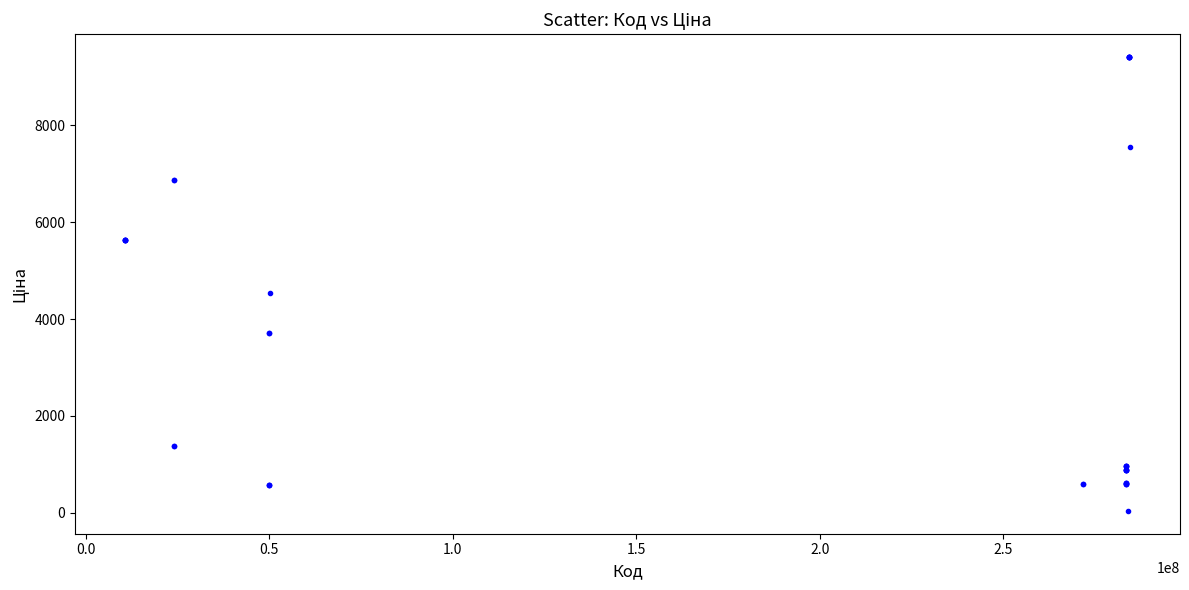

What Y value in the scatter plot is closest to 4724?

4531.4